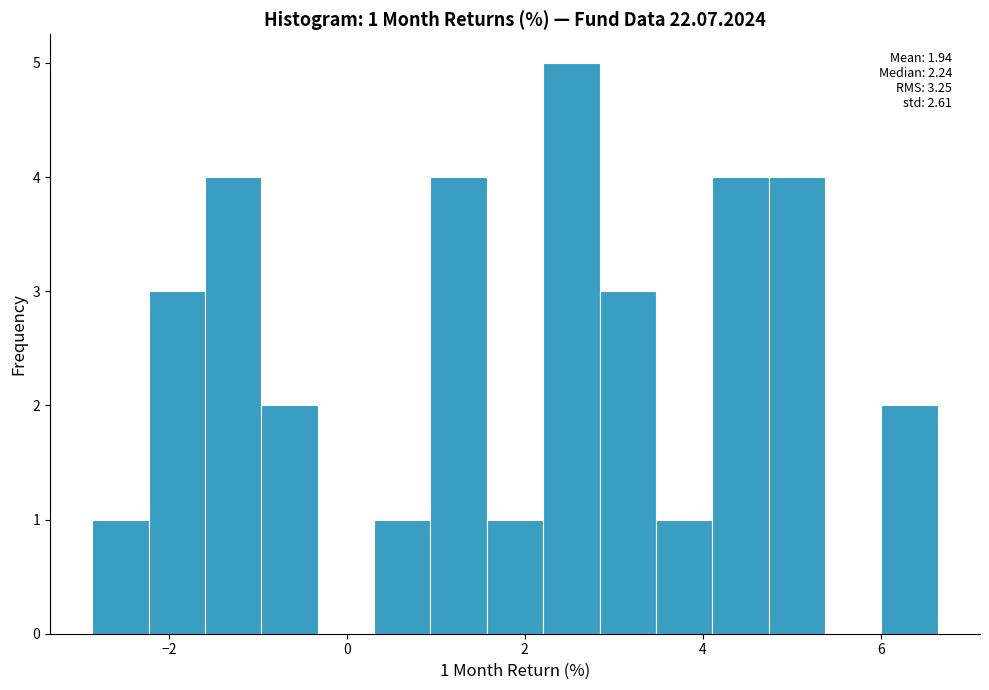

Read against the x-axis, roughly where is the centre of the tallest bar?

2.6